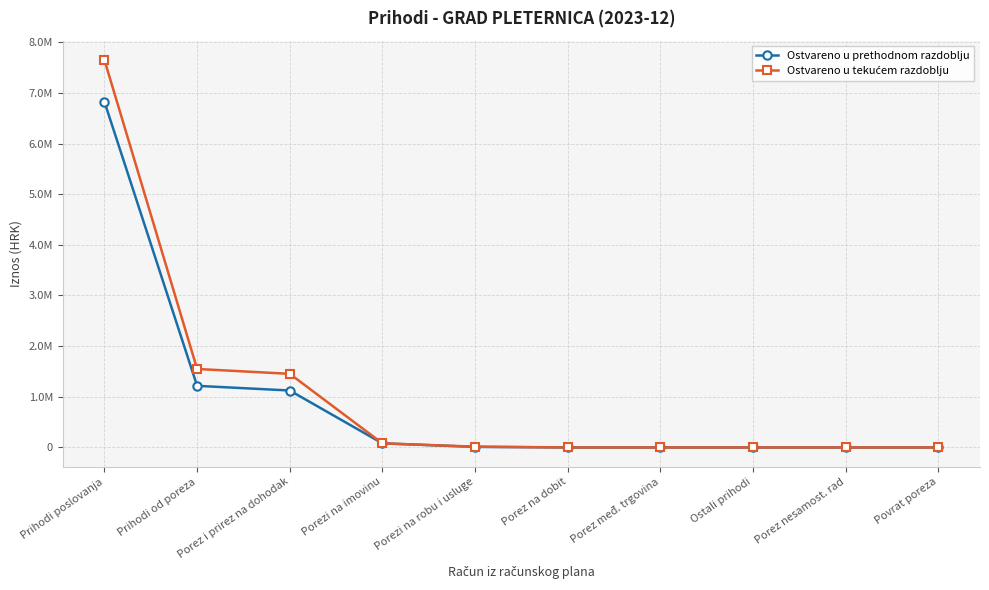

Is this an area chart (filled region under the line)?

No